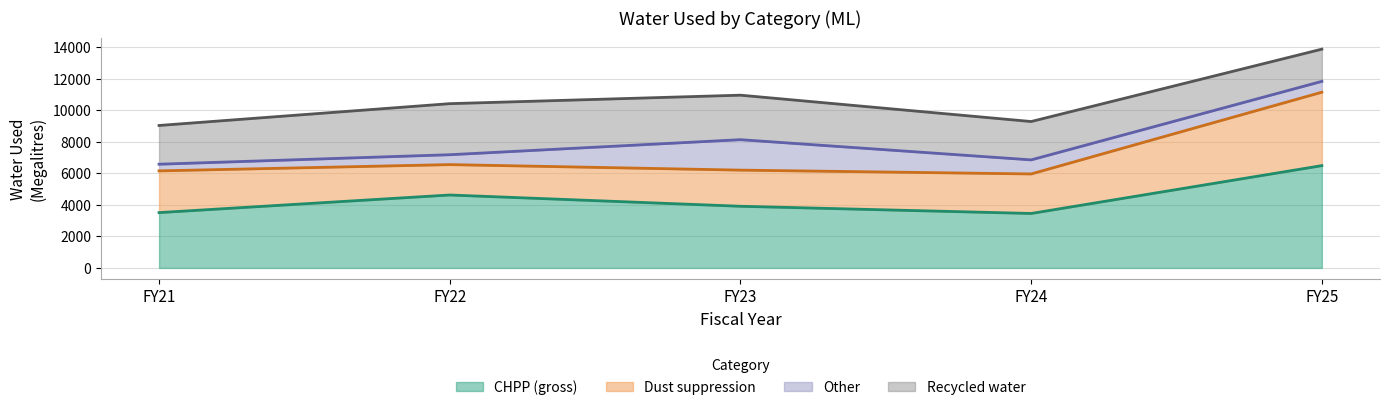

At which category does Other reach its first local peak?

FY23